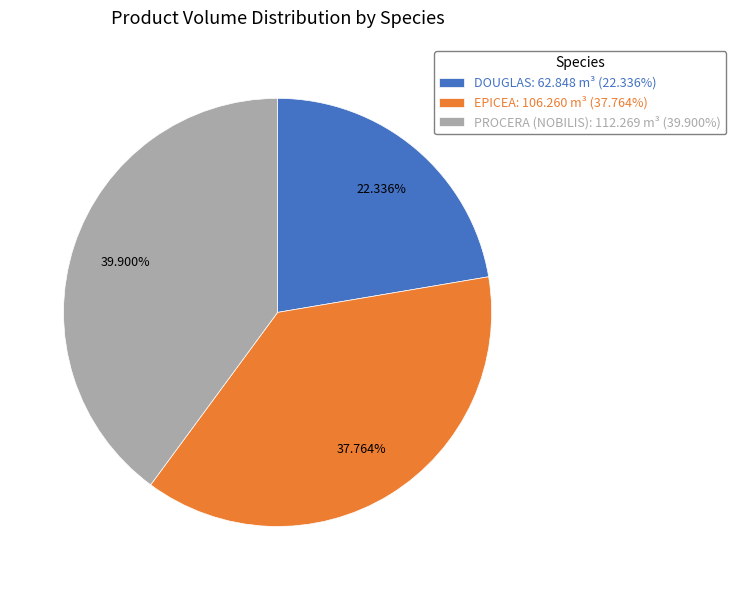

Rank the categories by value from lowest to highest.

DOUGLAS: 62.848 m³ (22.336%), EPICEA: 106.260 m³ (37.764%), PROCERA (NOBILIS): 112.269 m³ (39.900%)